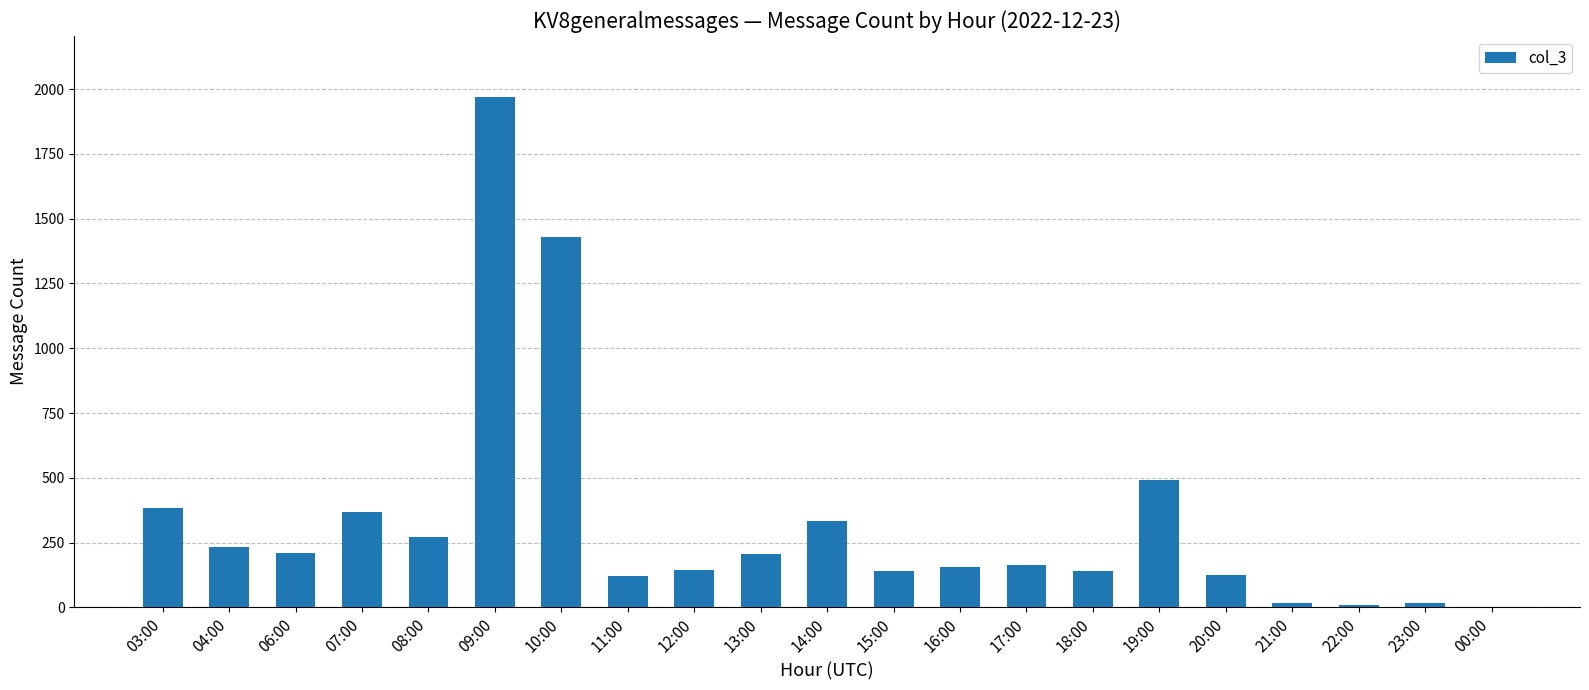

The chart shows a value of 8 at 22:00. True or false?

True